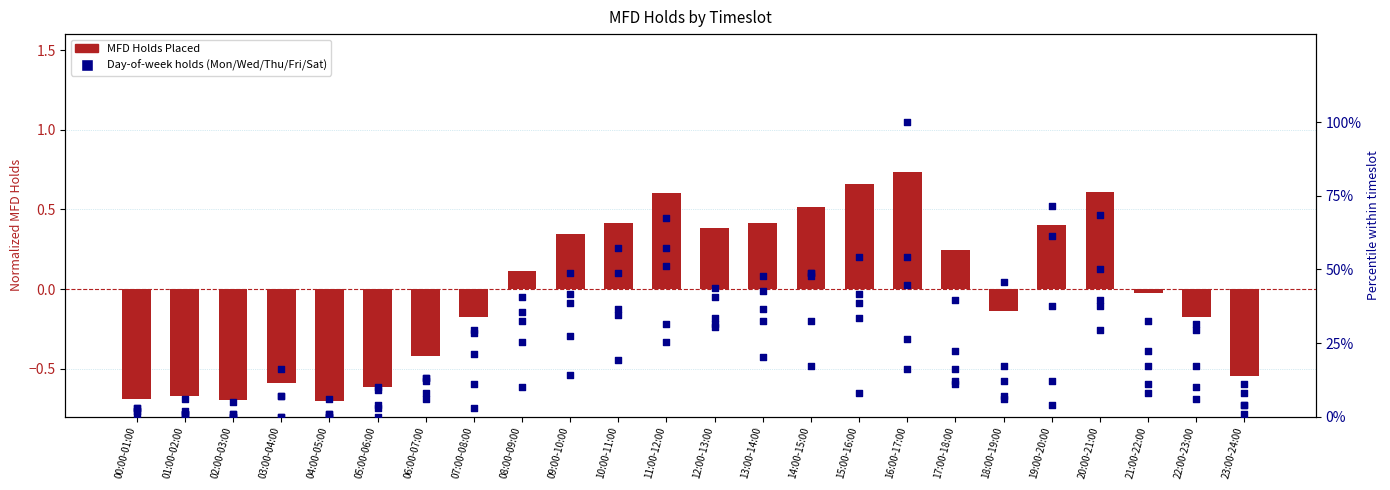

Which series has the largest Y range (max minus min)?

Mondays